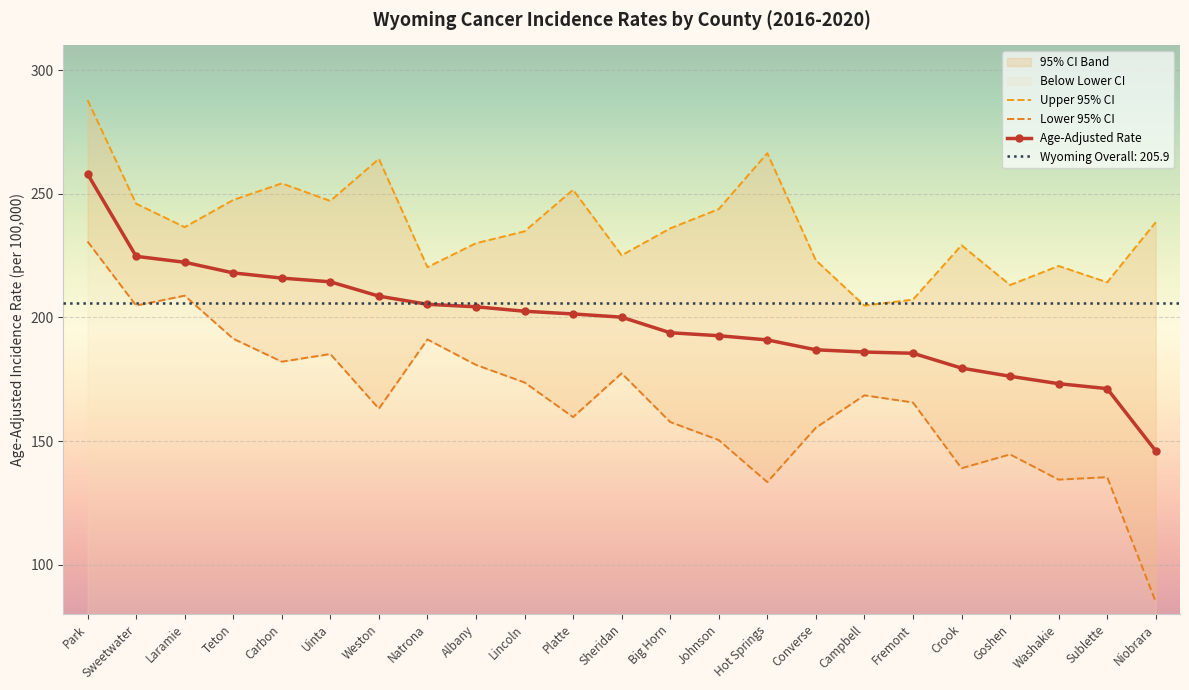

How many distinct data groups are displayed?

3